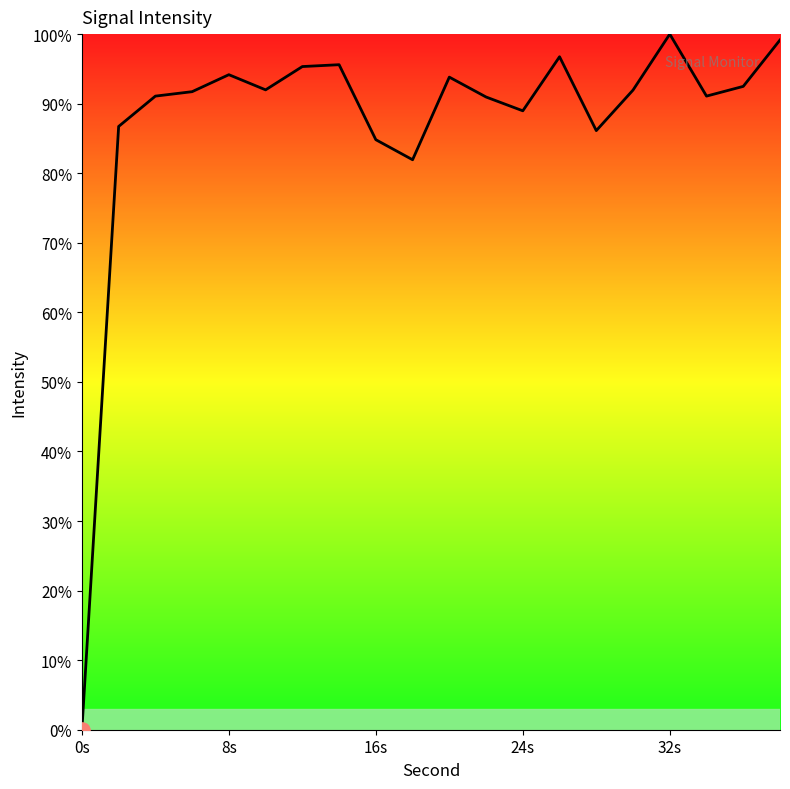

What is the difference between the maximum and minimum values?

100.0